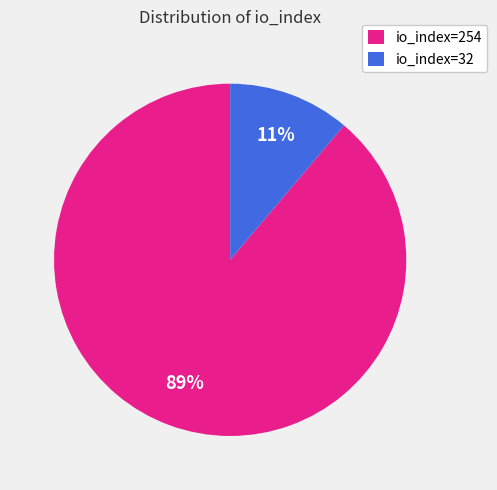

To the nearest percent, what portion does io_index=254 represent?

89%